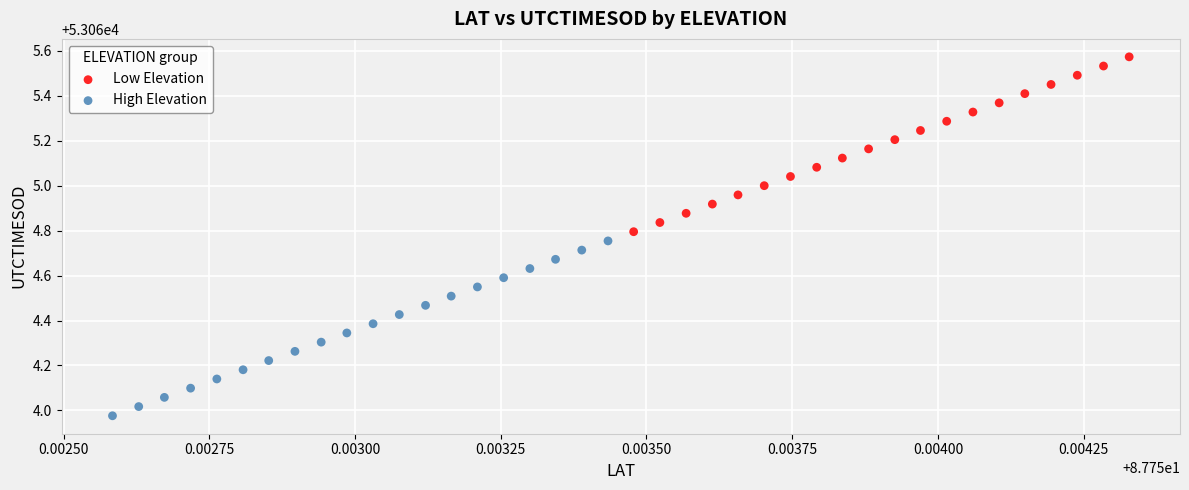

Which series reaches the minimum Y coordinate?

High Elevation